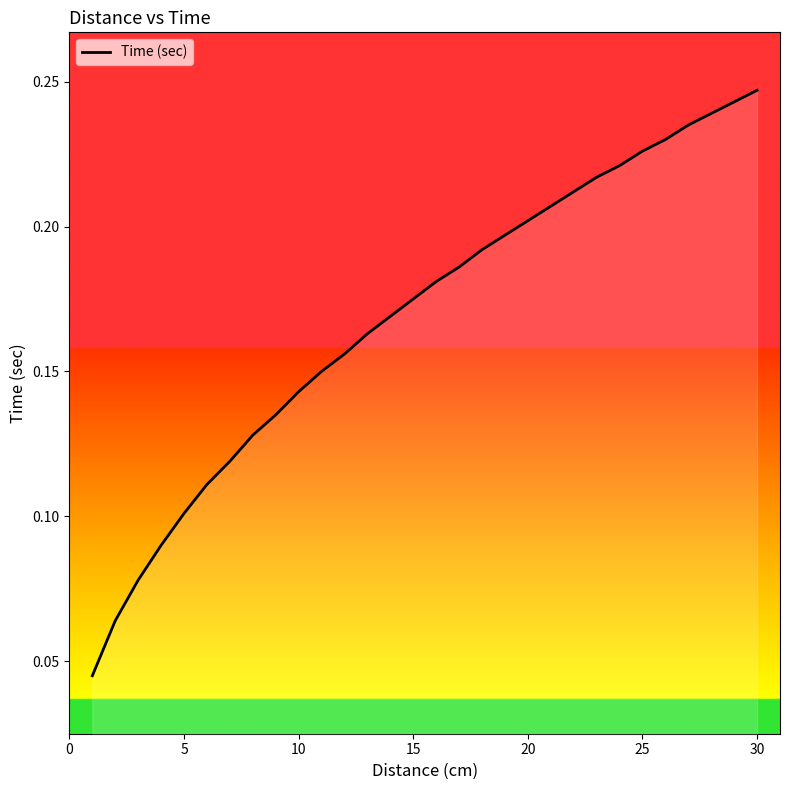

What is the sum of all values?

5.1